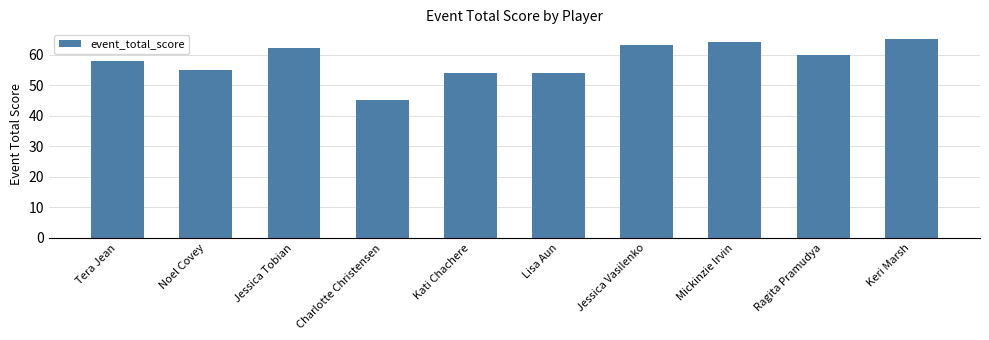

What is the difference between the maximum and minimum values?

20